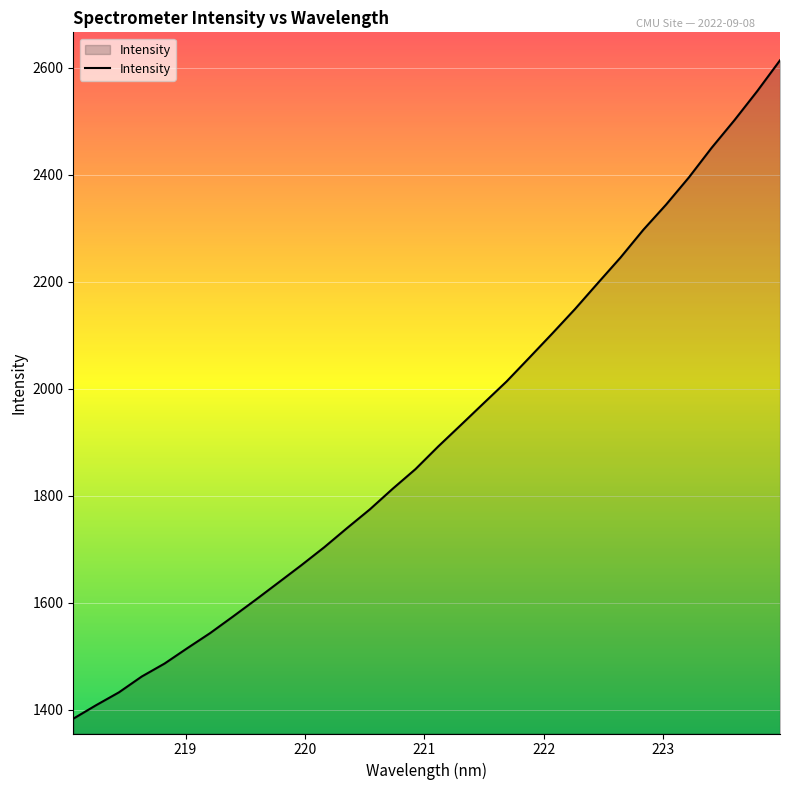

What is the maximum value shown in the chart?

2614.0